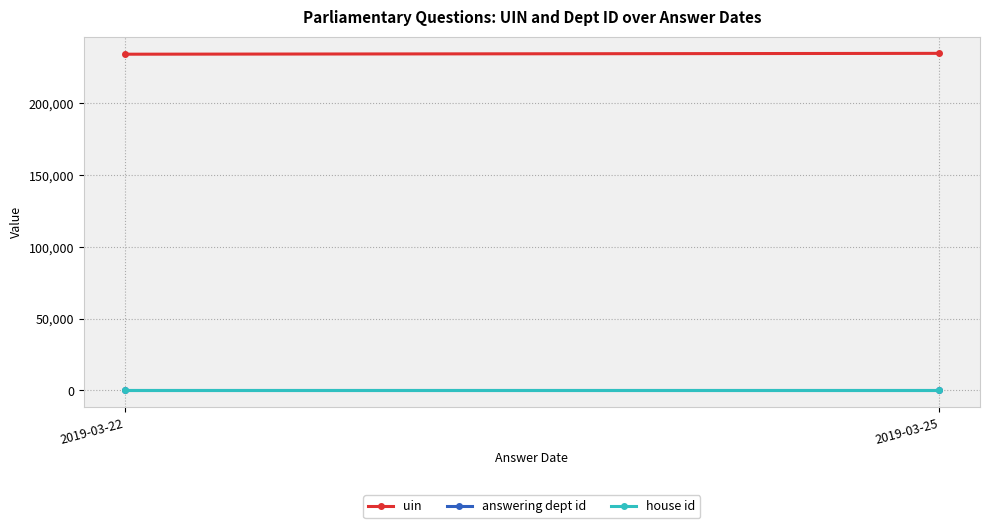

What is the value of the answering dept id point at the 2nd from the left?

10